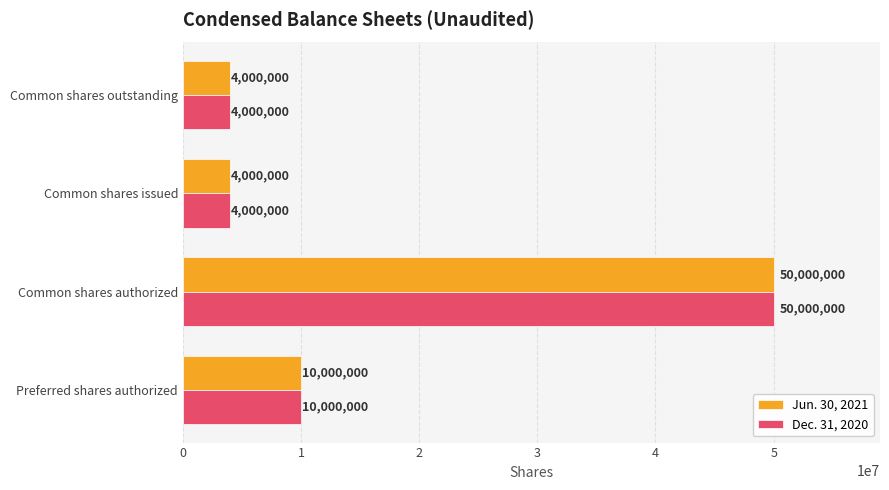

What value does the Dec. 31, 2020 series have at Common shares outstanding, to the nearest 50?

4000000